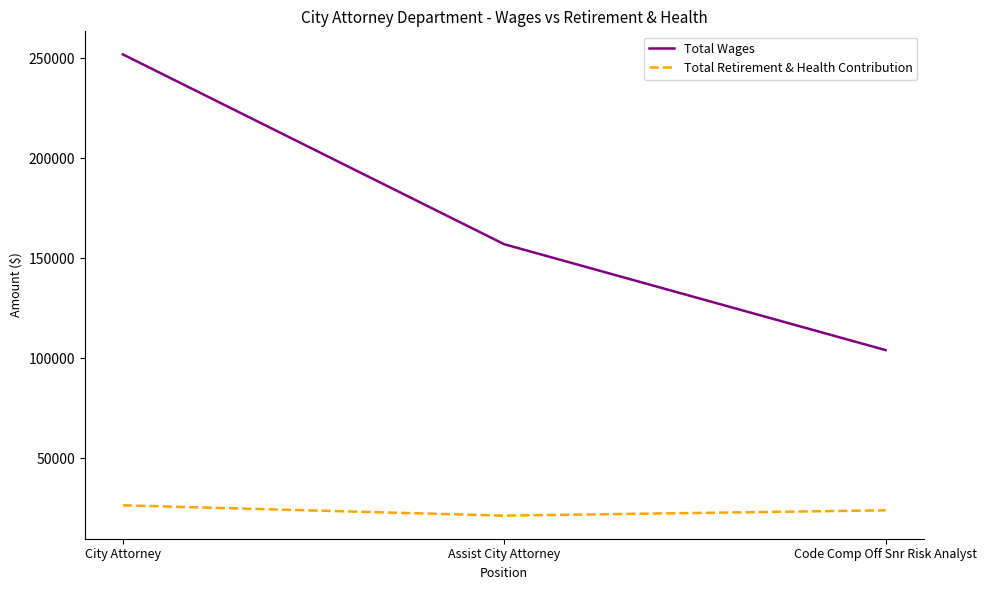

List the series in order of their overall mean, highest first.

Total Wages, Total Retirement & Health Contribution